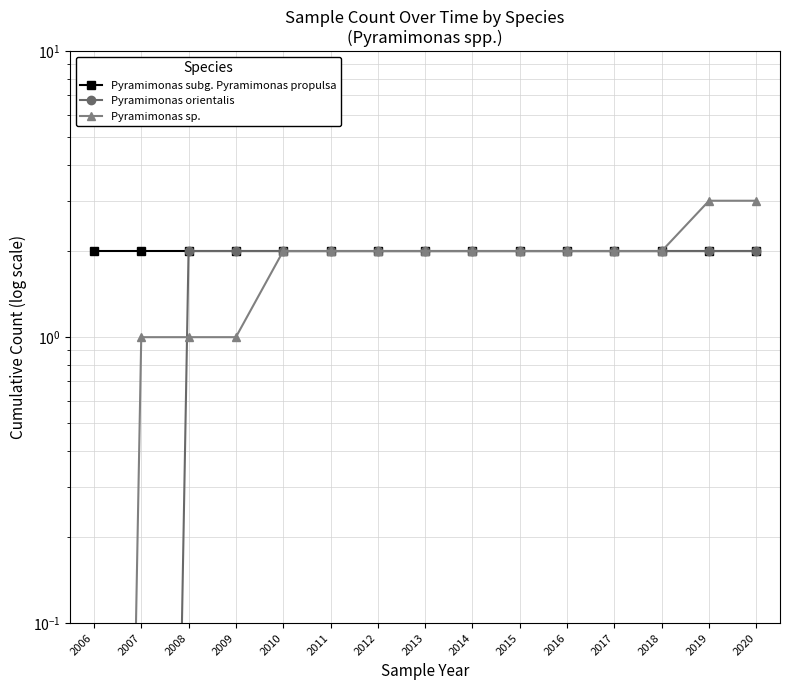

What are all the series names shown in the legend?

Pyramimonas subg. Pyramimonas propulsa, Pyramimonas orientalis, Pyramimonas sp.